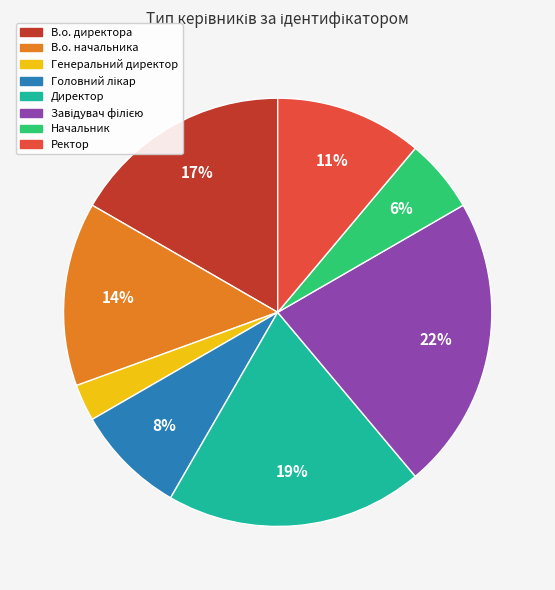

To the nearest percent, what is the difference between the largest and smallest slice percentages?

19%